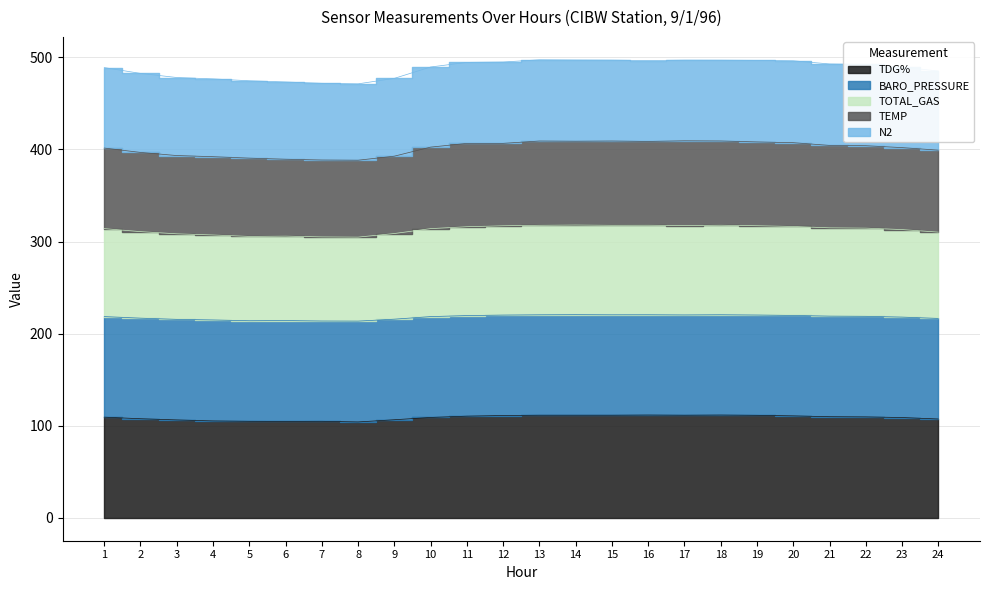

Is it true that TDG% equals 176.6 at 23?

False